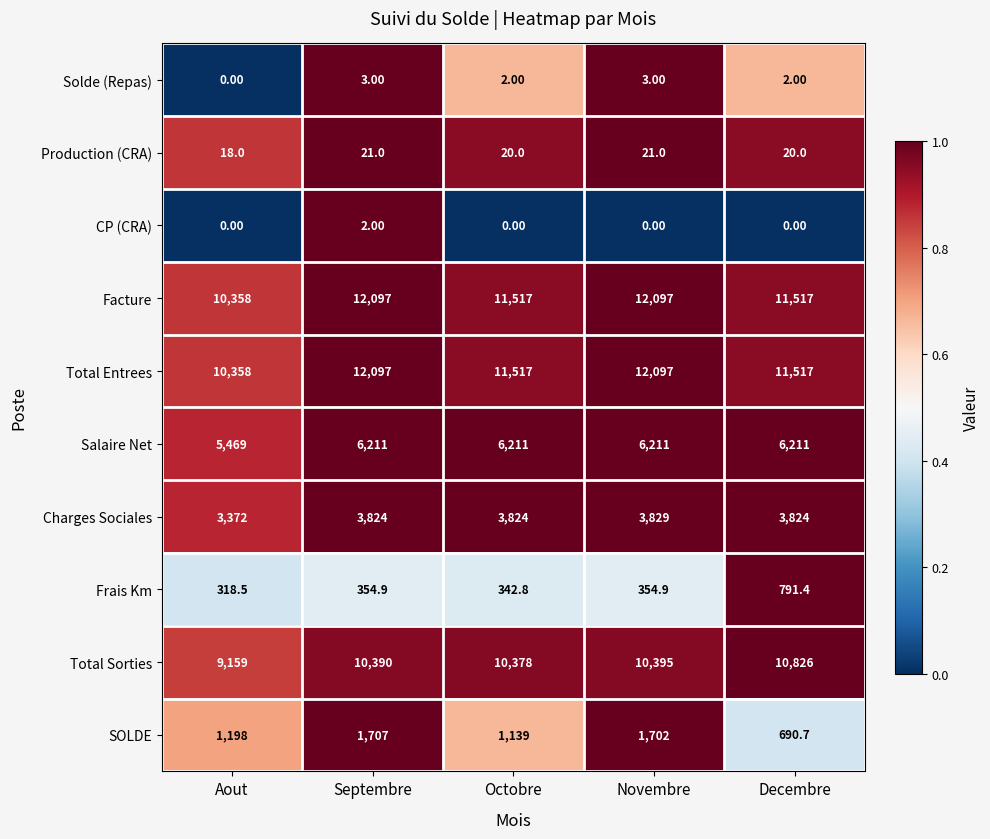

Count the number of data series in this chart.

10